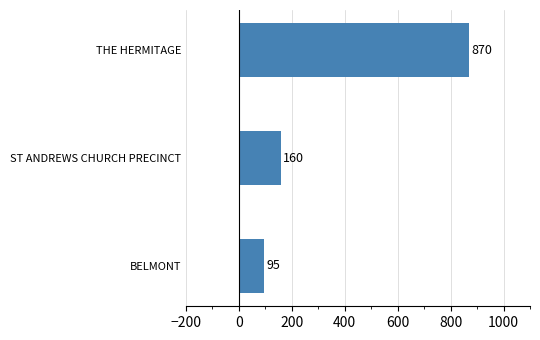

List the labels in order of value, largest first.

THE HERMITAGE, ST ANDREWS CHURCH PRECINCT, BELMONT